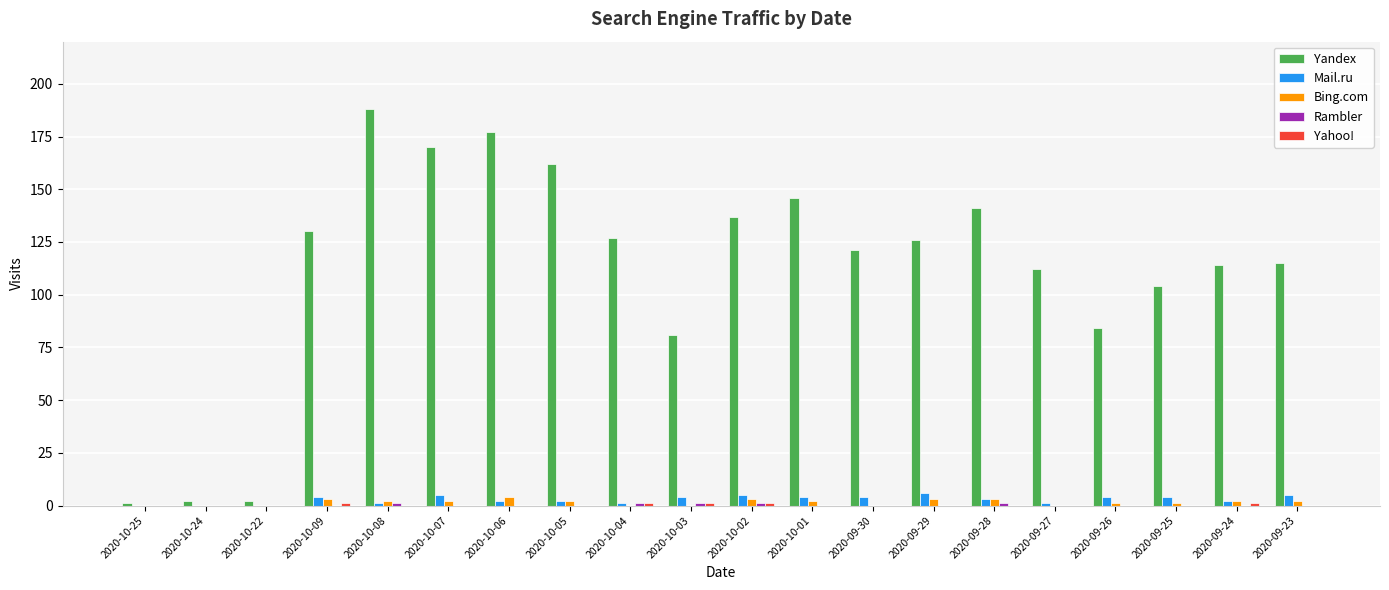

Between 2020-10-02 and 2020-09-23, which series saw the biggest shift?

Yandex